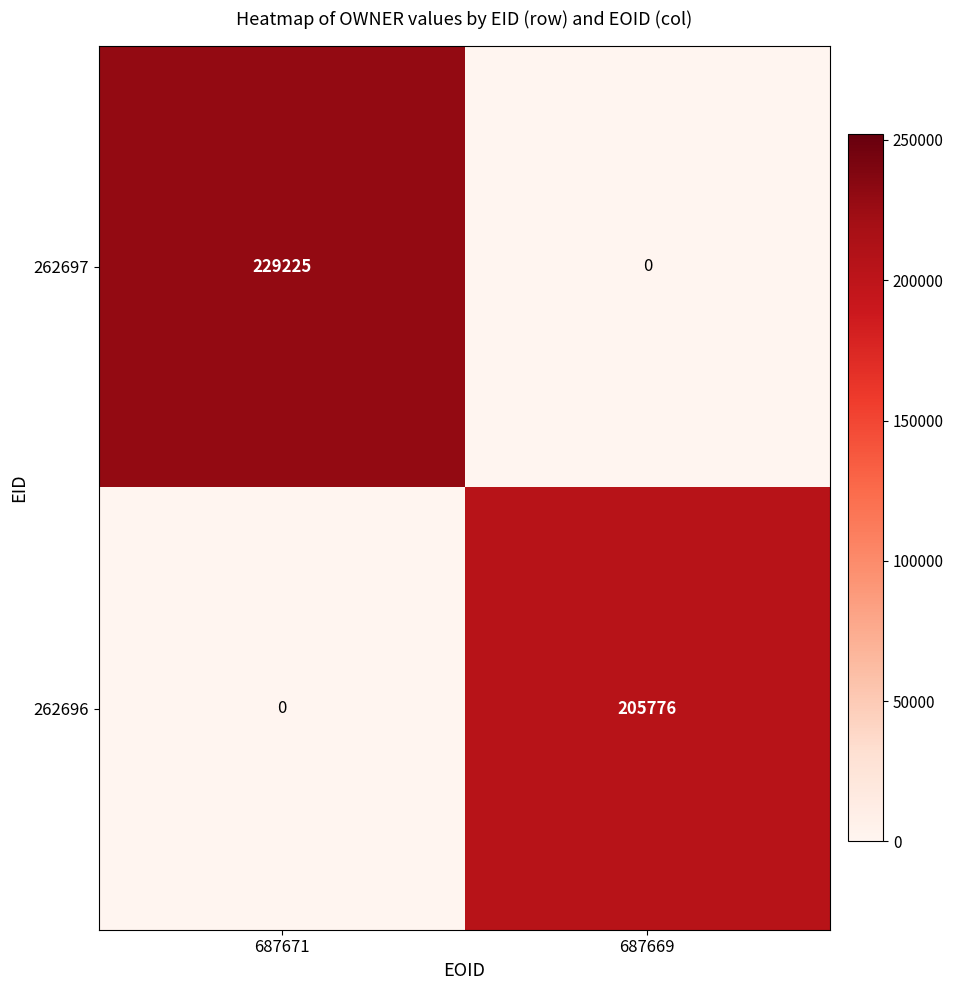

How many series are shown in this chart?

2